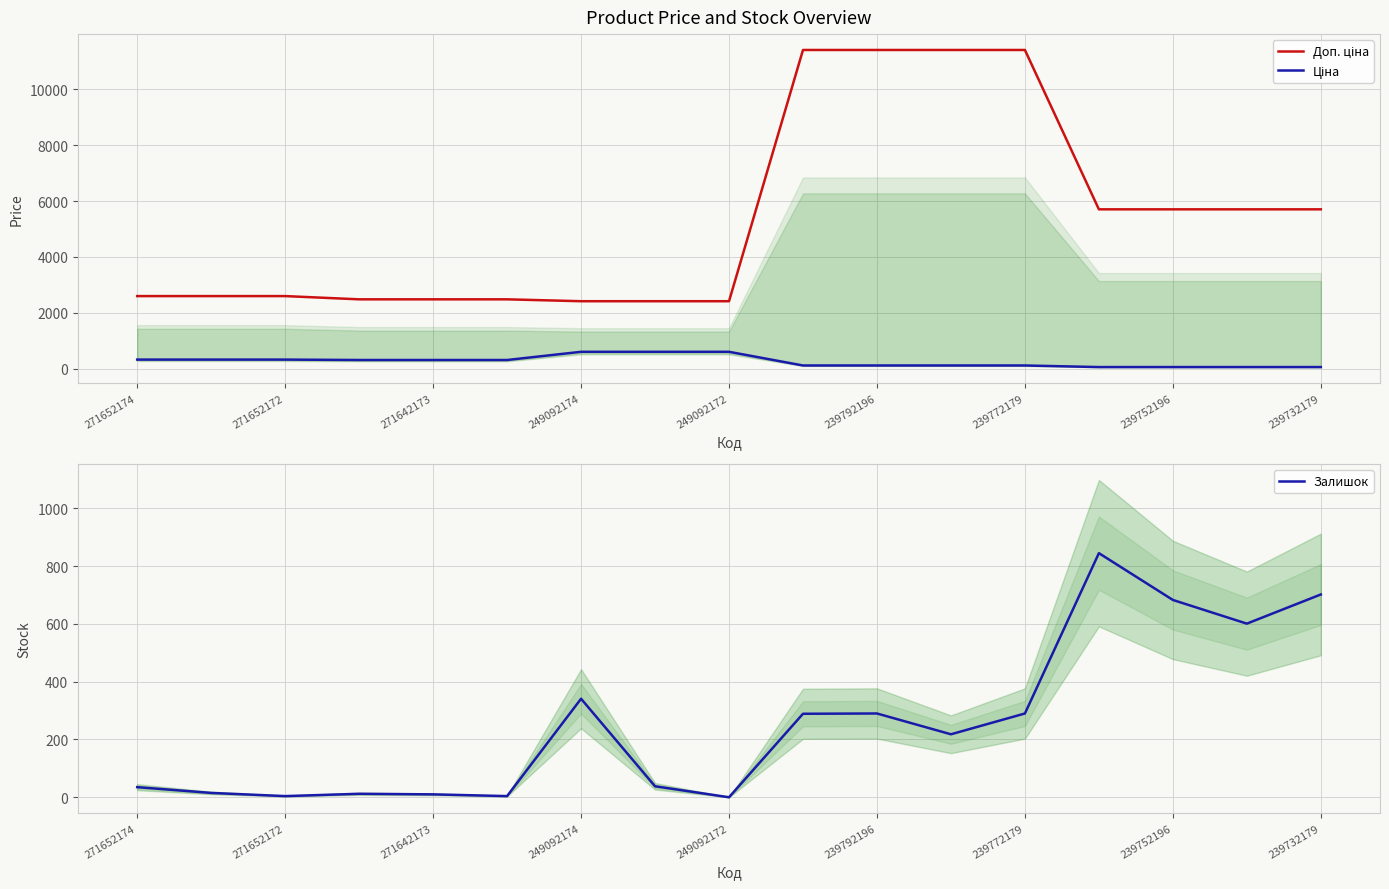

Reading left to right, transcribe all the data shown in this chart.

Доп. ціна: 2598.3	2598.3	2598.3	2482.4	2482.4	2482.4	2414.8	2414.8	2414.8	11410.0	11410.0	11410.0	11410.0	5705.0	5705.0	5705.0	5705.0
Ціна: 324.8	324.8	324.8	310.3	310.3	310.3	603.7	603.7	603.7	114.1	114.1	114.1	114.1	57.0	57.0	57.0	57.0
Залишок: 35.0	15.0	4.0	12.0	10.0	4.0	341.0	38.0	0.0	289.0	290.0	218.0	290.0	845.0	683.0	601.0	702.0